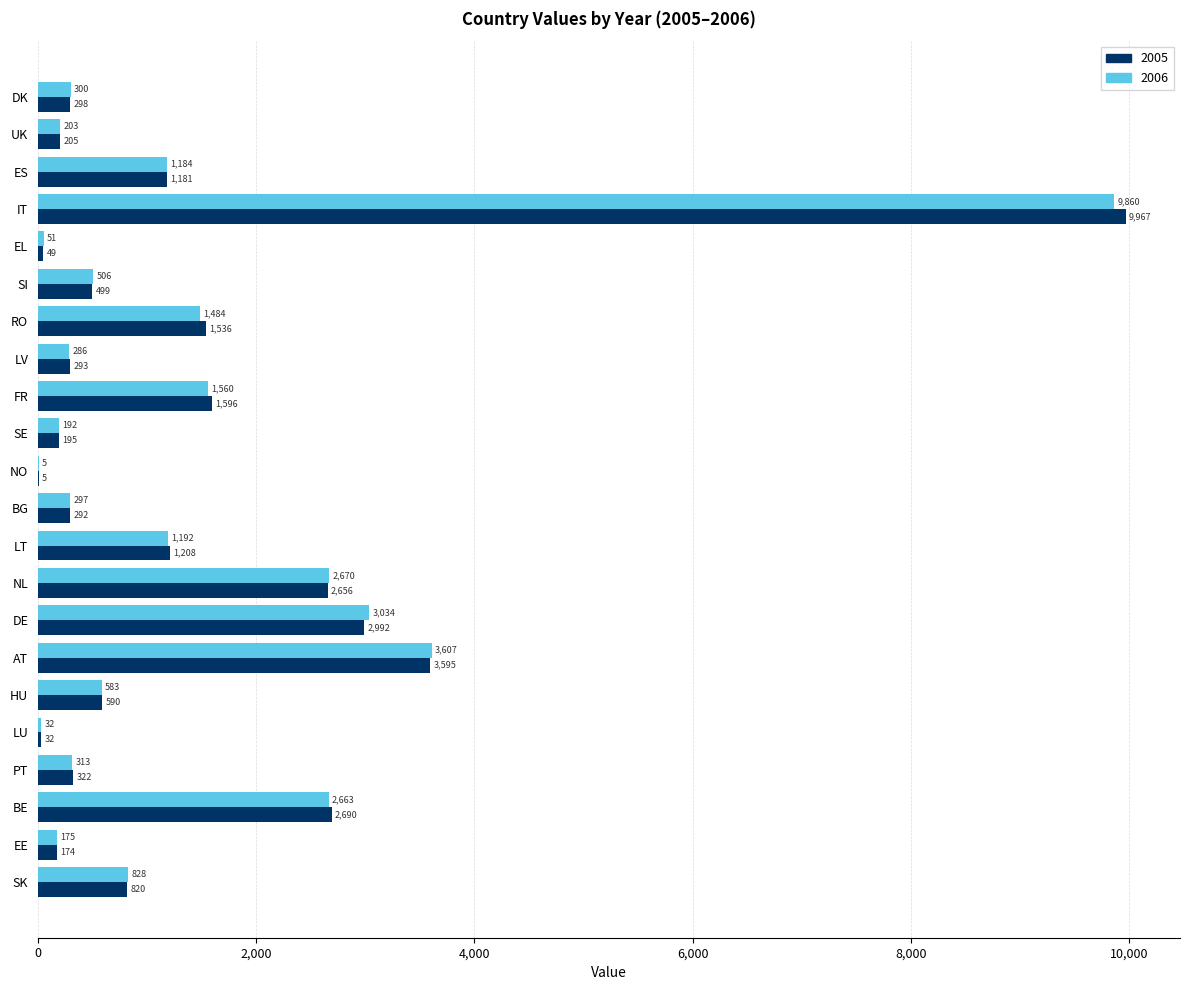

Is the value of 2006 at EE greater than the value of 2005 at SK?

No